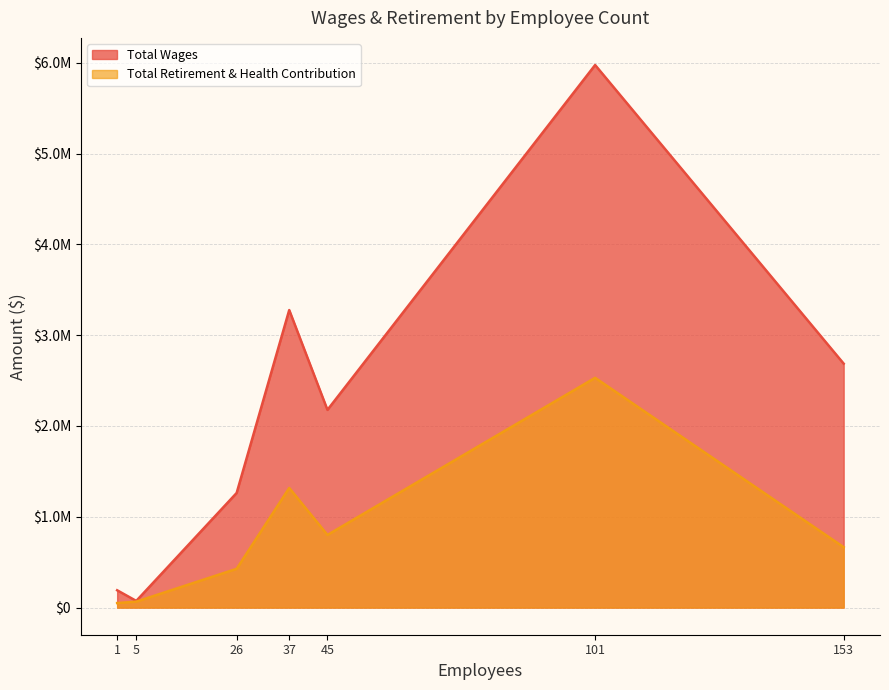

What is the total value across all series at 1?

240724